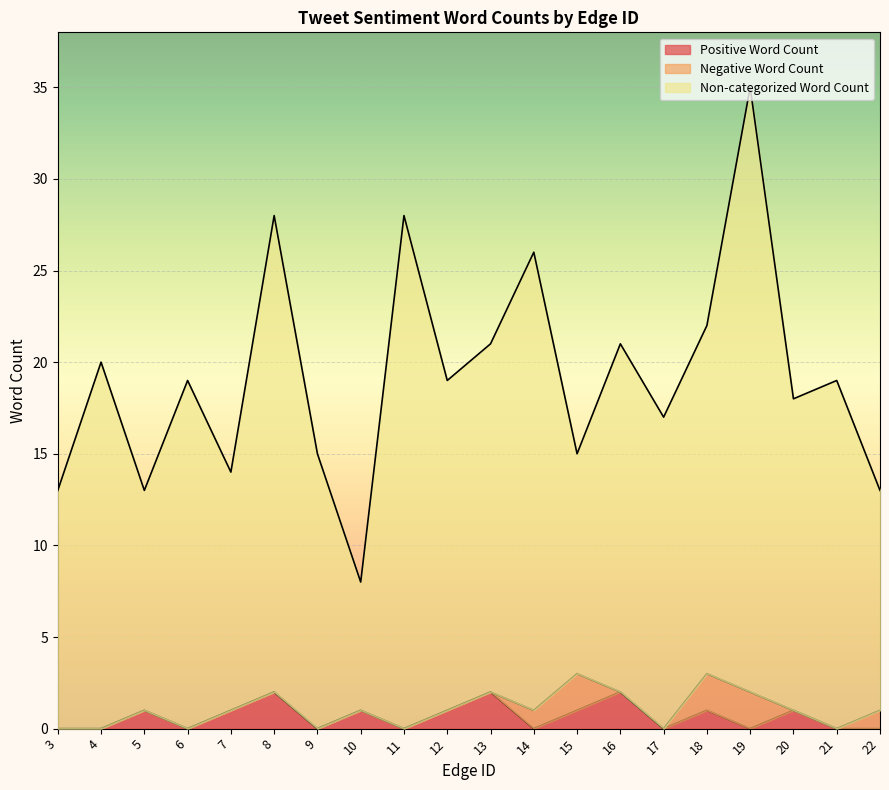

What is the value of the Positive Word Count point at the 11th from the left?

2